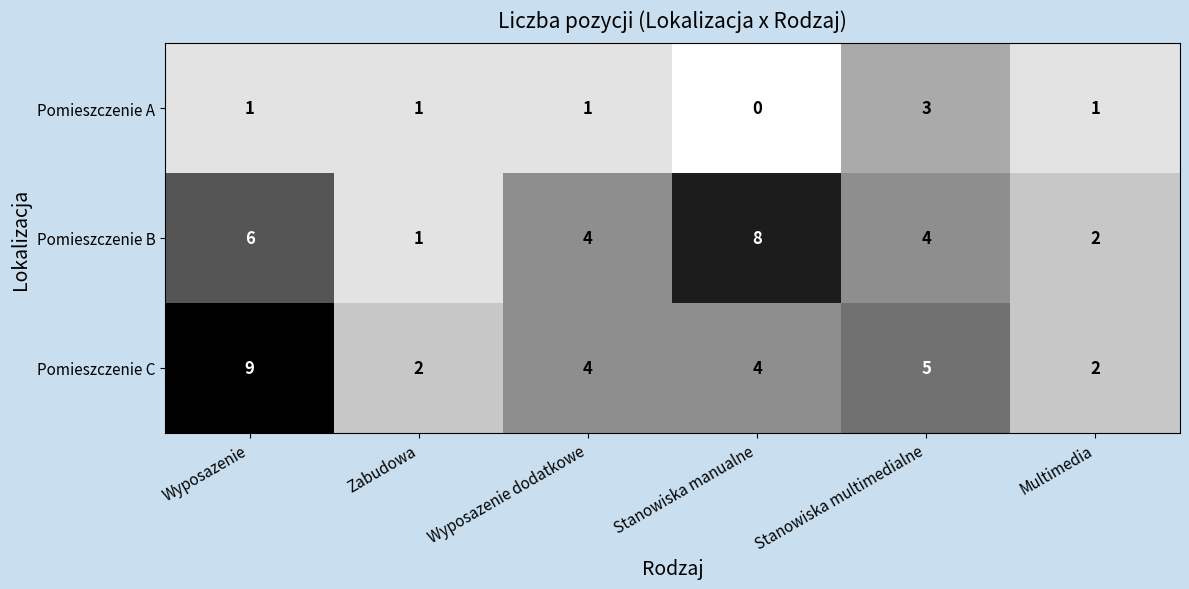

Rank the series by their maximum value, from highest to lowest.

Pomieszczenie C, Pomieszczenie B, Pomieszczenie A